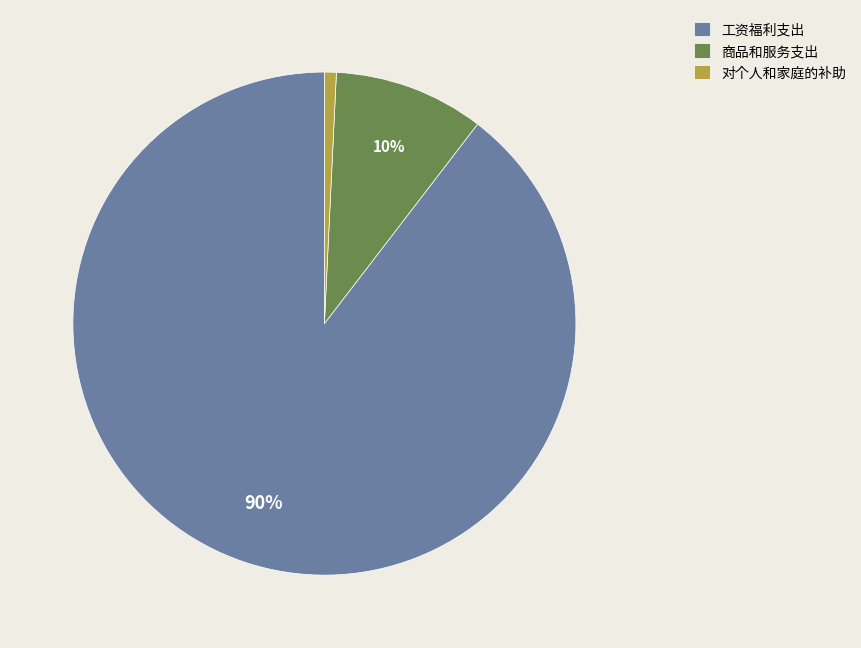

What percentage is the 商品和服务支出 slice, to the nearest percent?

10%